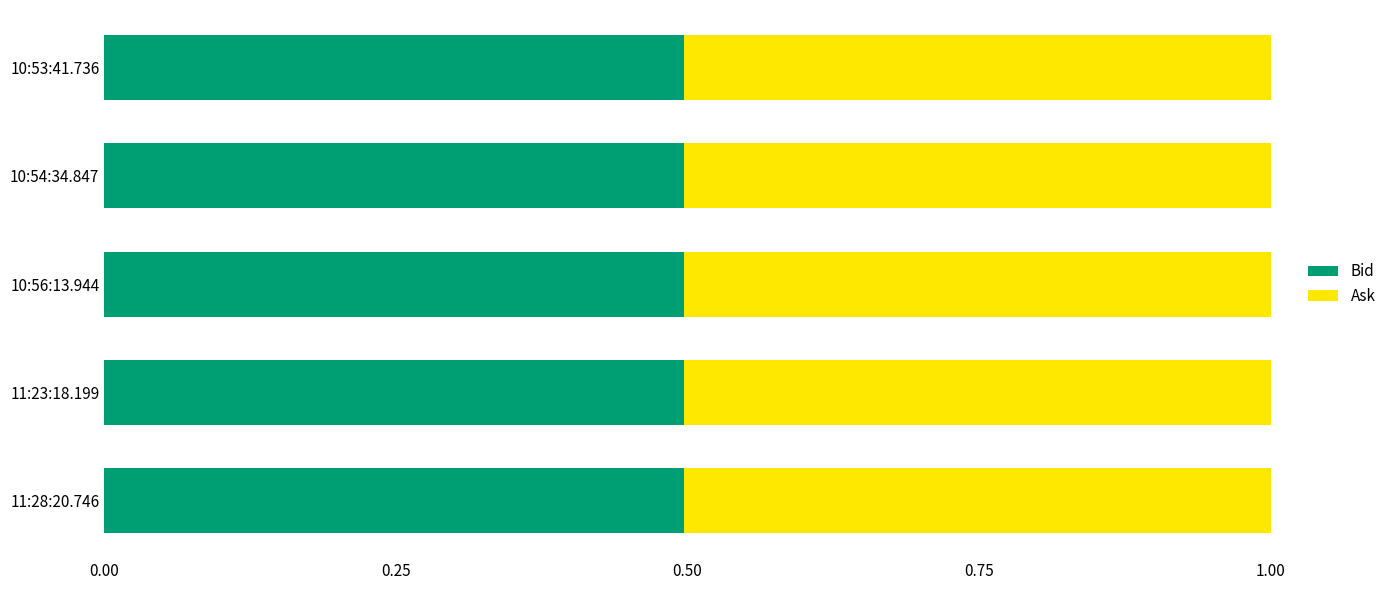

What is the minimum value for Bid?

0.5